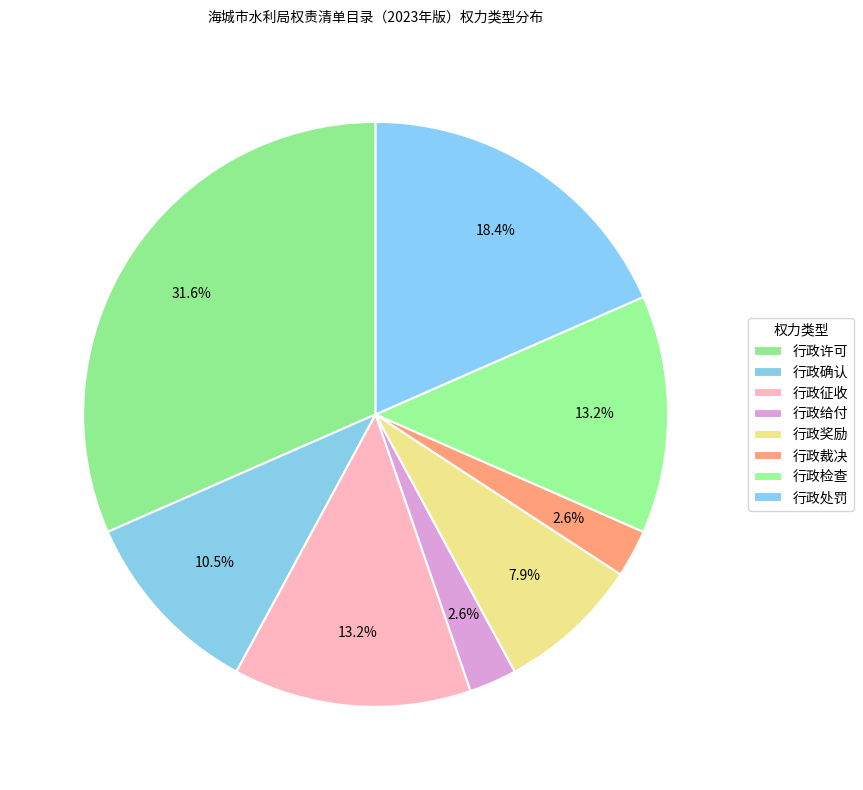

Which slice is the largest?

行政许可